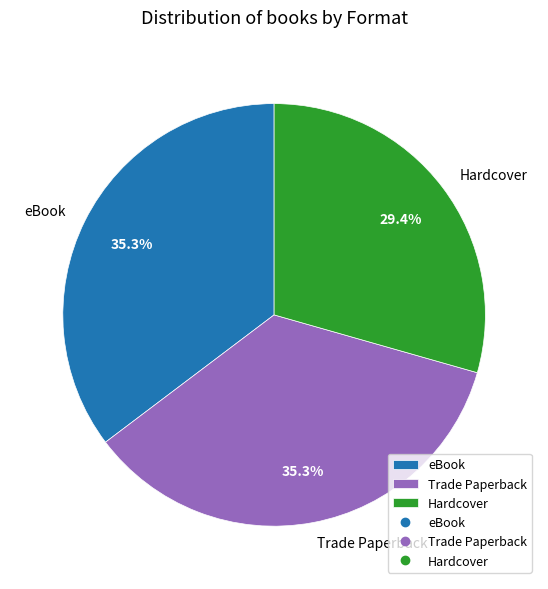

What percentage do eBook and Trade Paperback together represent?

70.6%